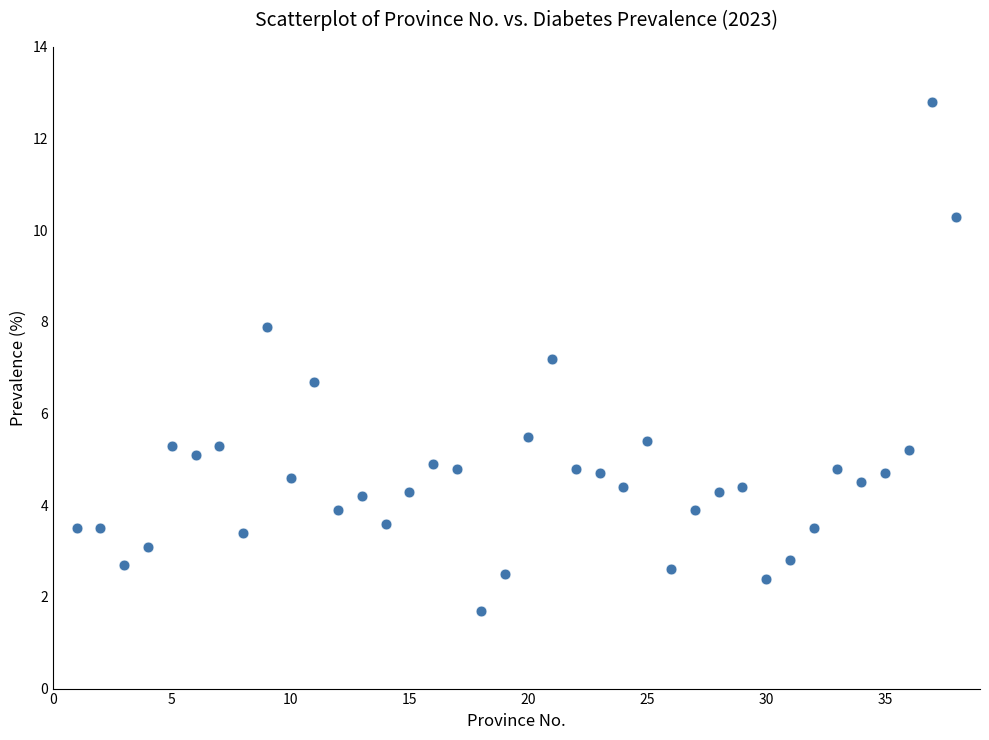

What is the range of X values (max minus min)?

37.0